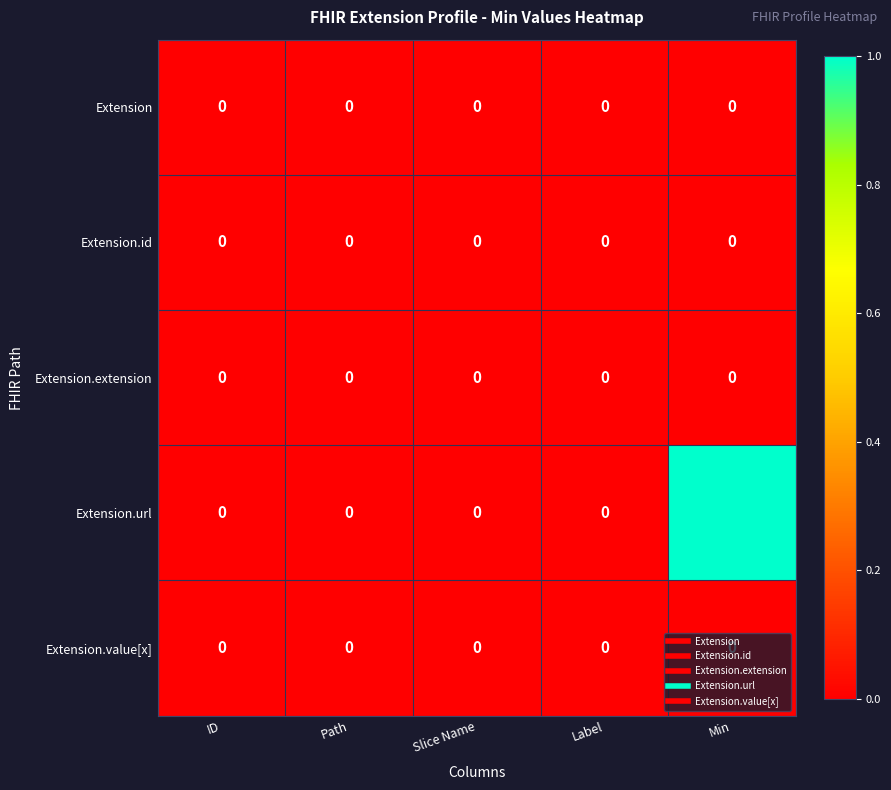

Count the number of categories in the chart.

5